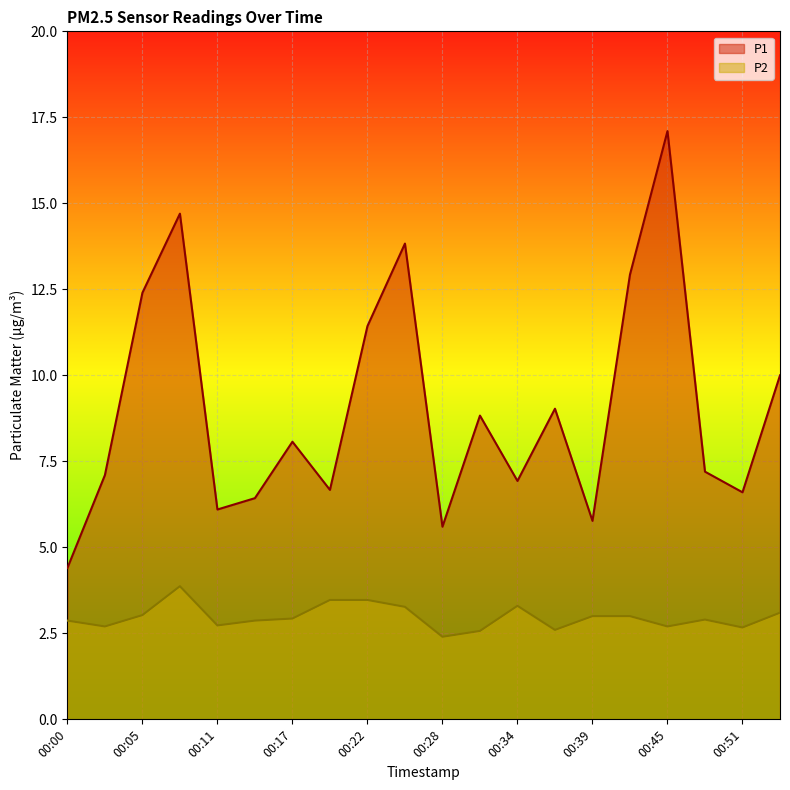

How many lines are shown in the chart?

2